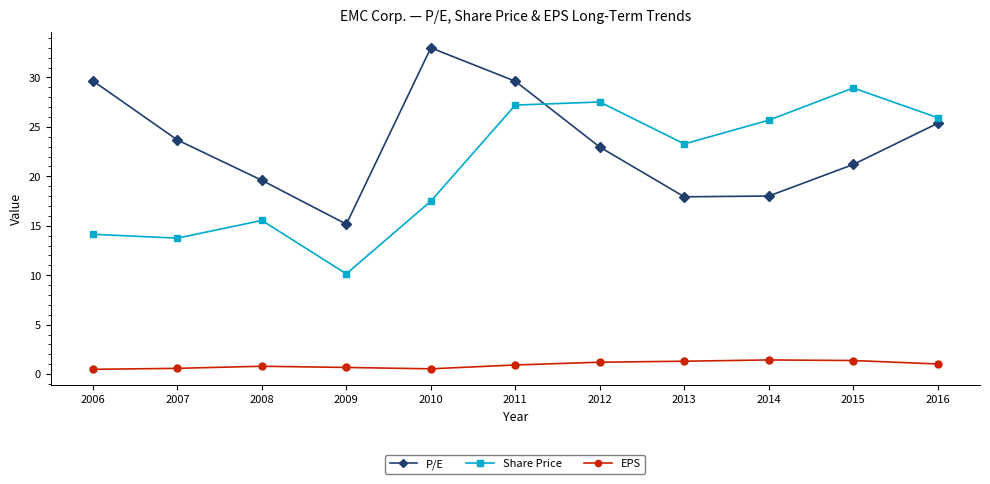

What is the difference between the second highest and second lowest values in the Share Price series?

13.8